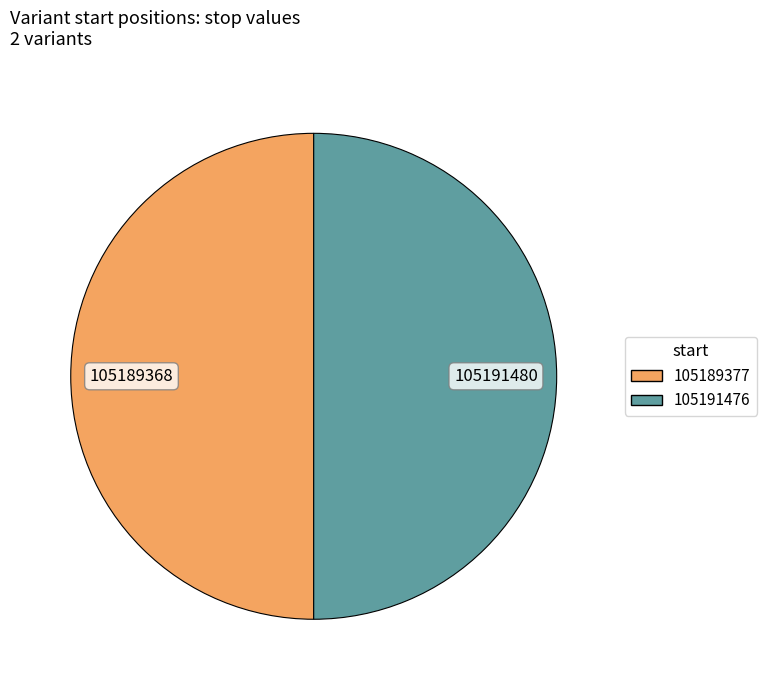

How many slices are in this pie chart?

2